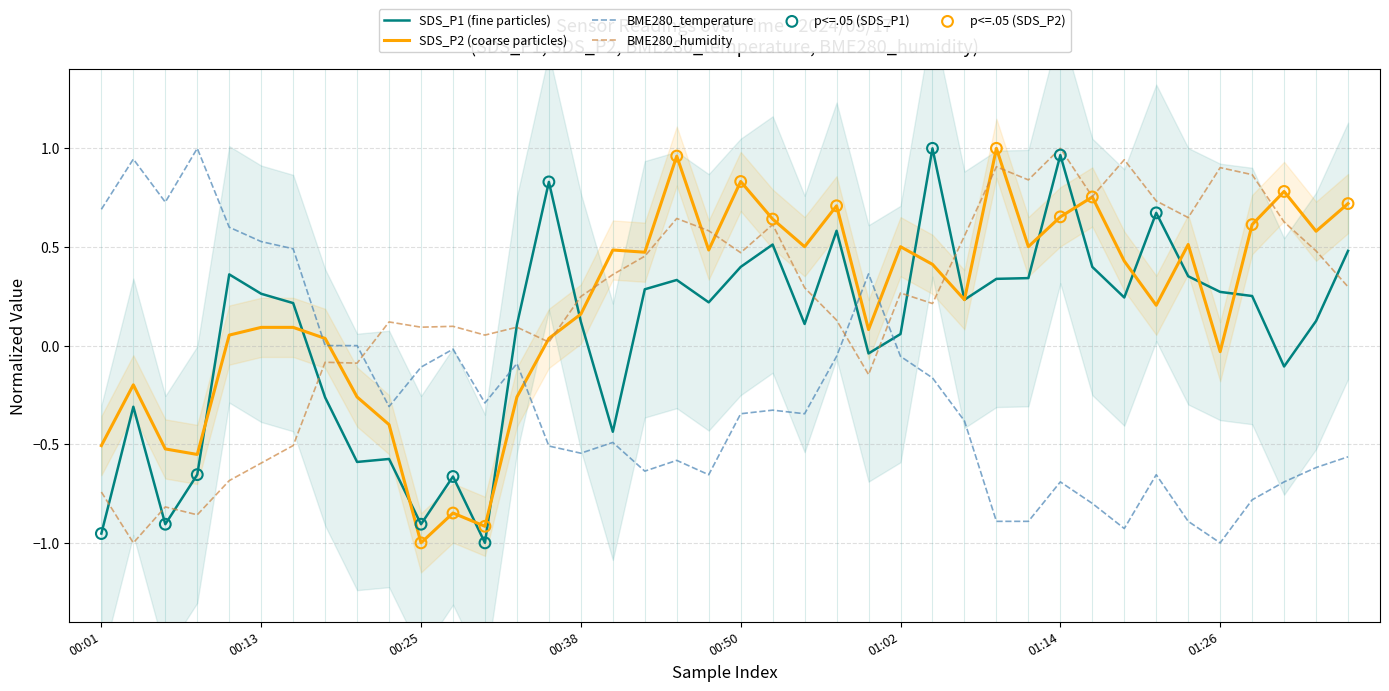

Which series contains the highest Y value?

SDS_P1